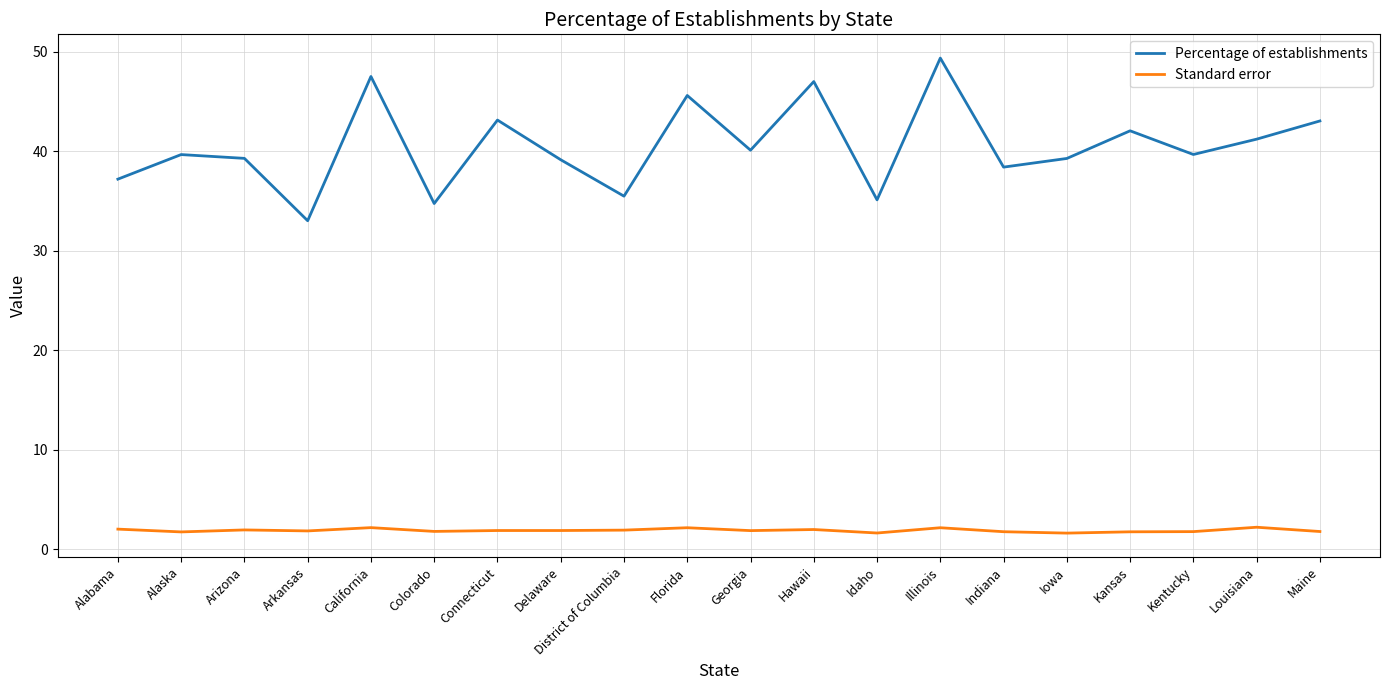

How many lines are shown in the chart?

2